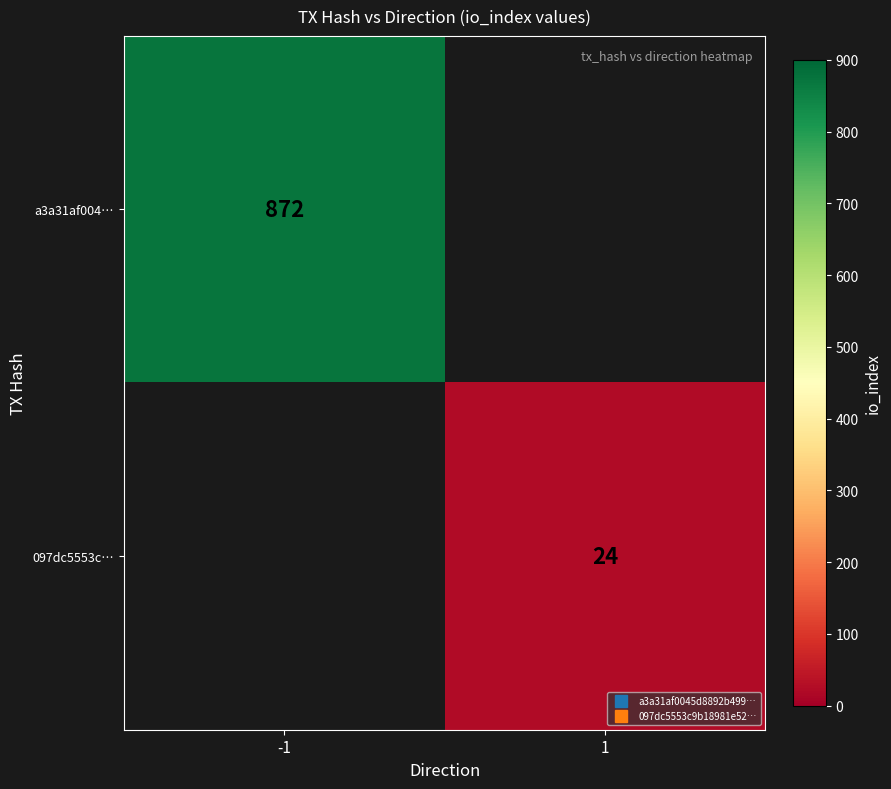

Rank the categories by a3a31af004… value from highest to lowest.

-1, 1